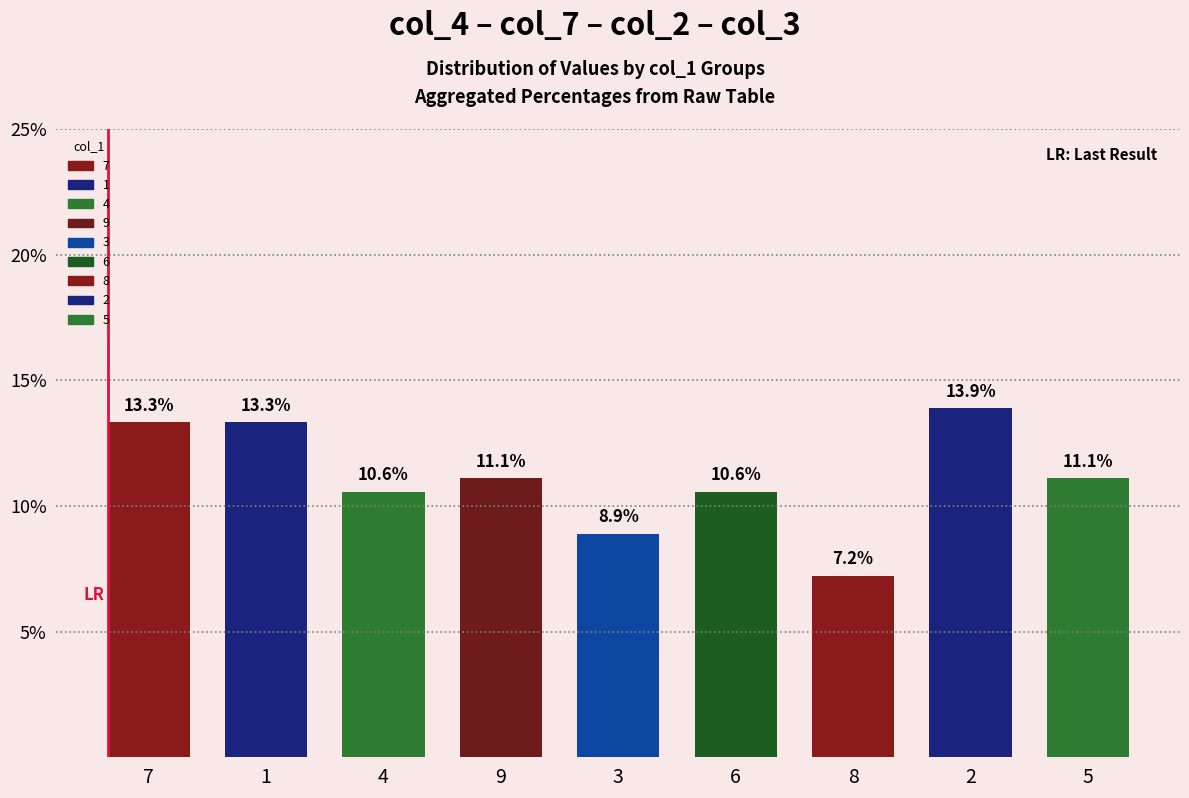

Between 9 and 4, which is larger?

9